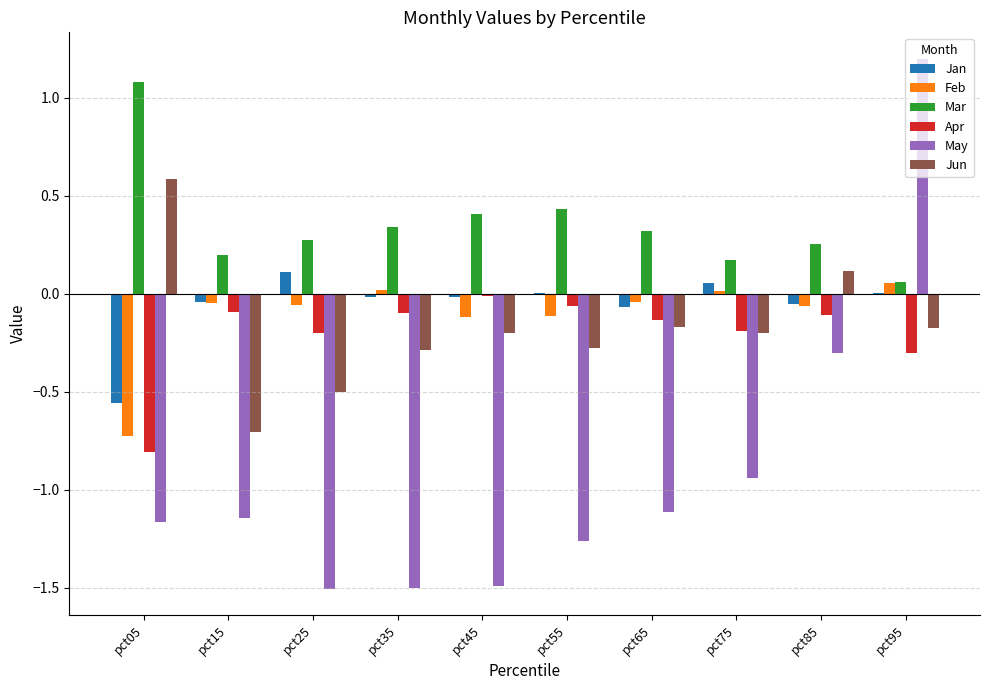

Which series has the largest total across all categories?

Mar